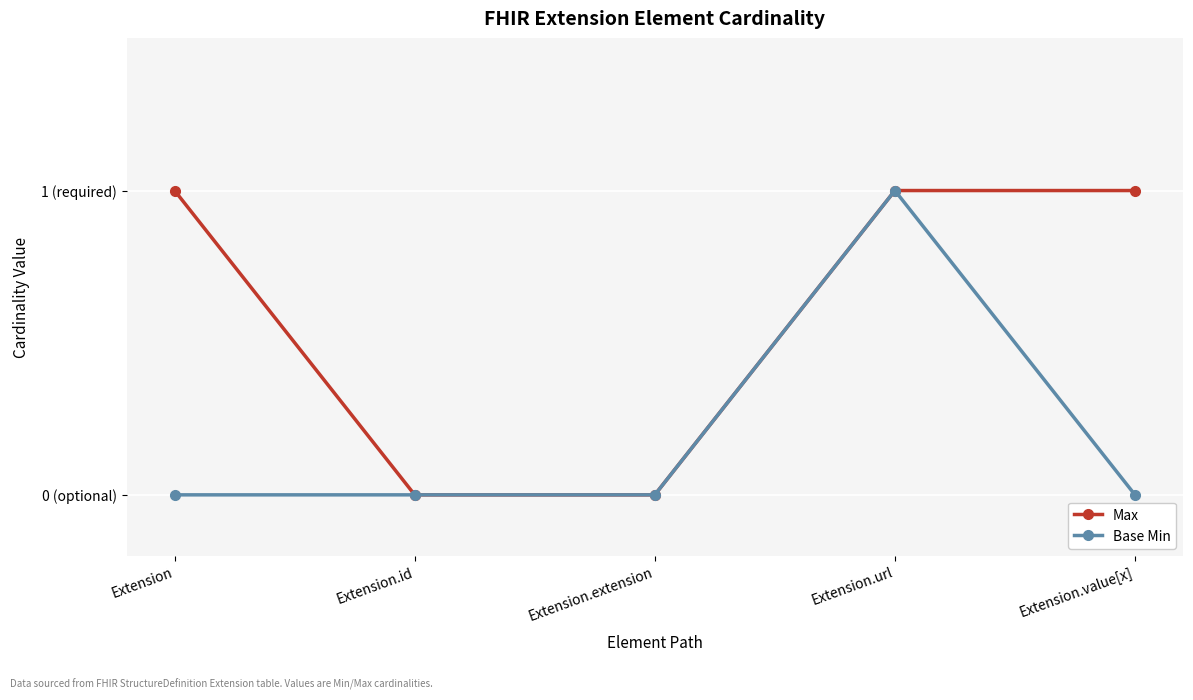

What are all the series names shown in the legend?

Max, Base Min